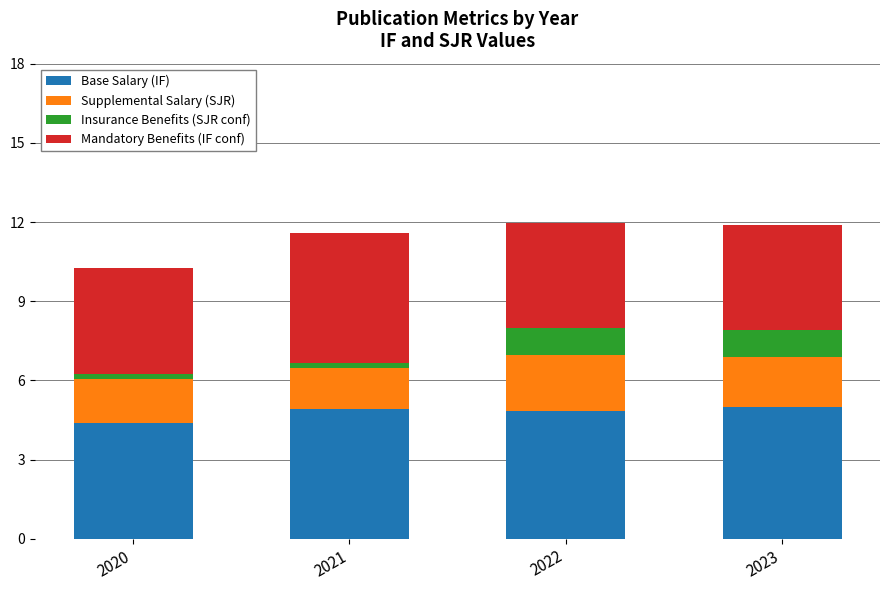

How many data points does each series have?

4